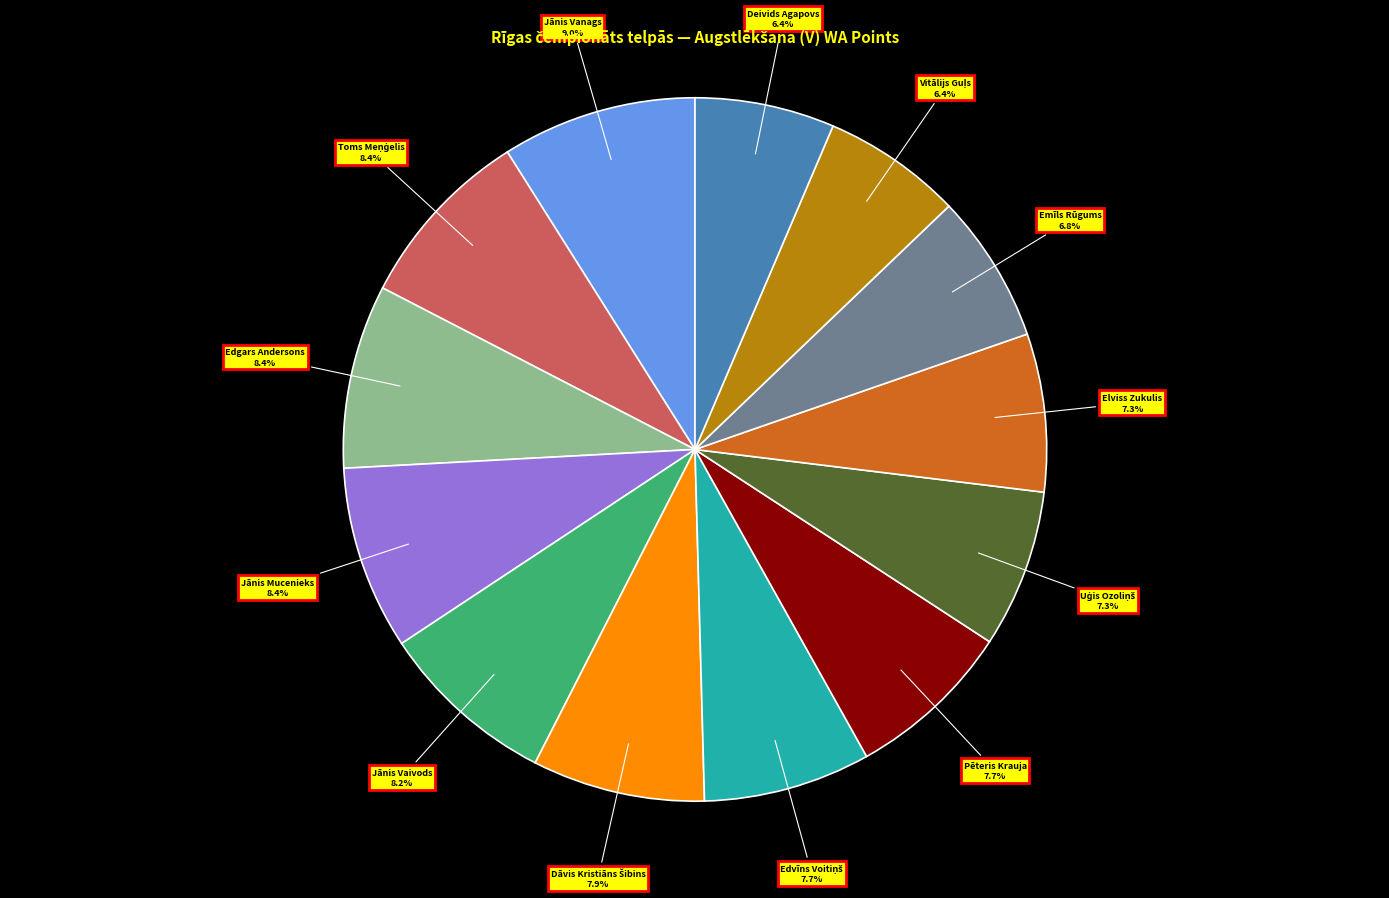

Does Jānis Vanags account for over 50% of the chart?

No